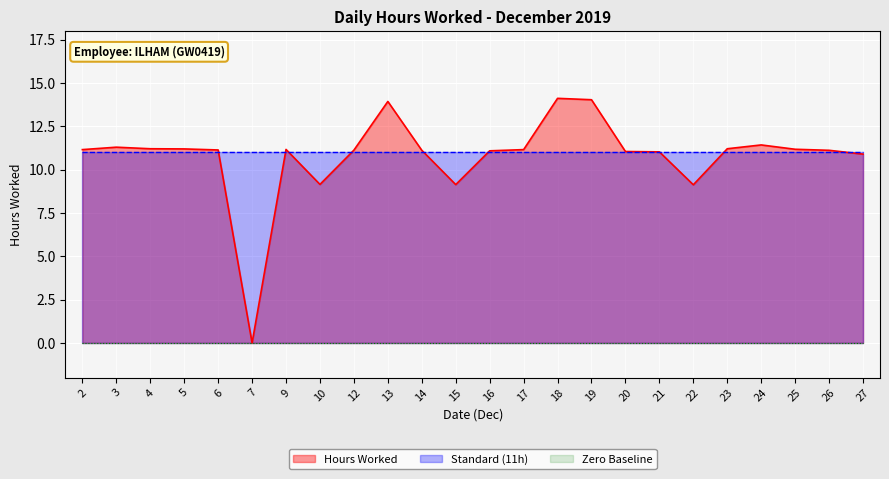

True or false: there are more than 1 points higher than both neighbors.

True